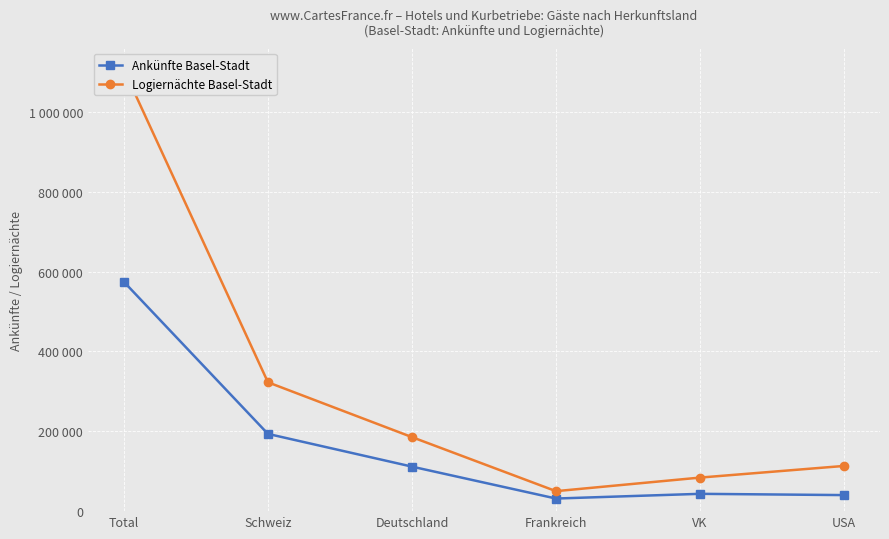

True or false: Logiernächte Basel-Stadt and Ankünfte Basel-Stadt cross at least once.

False